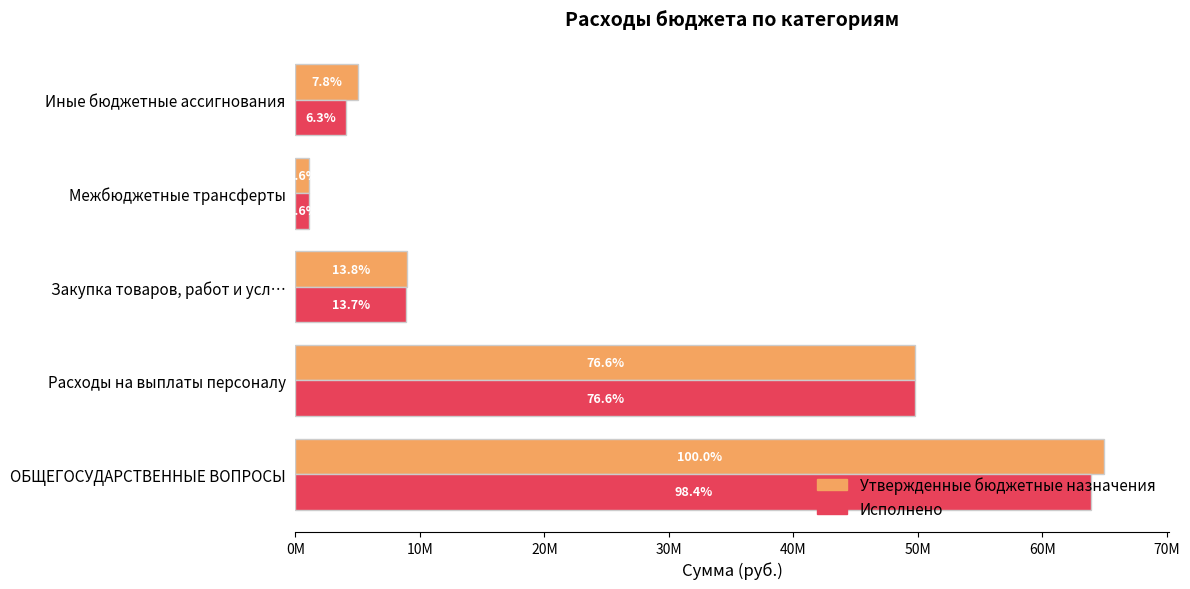

What are all the series names shown in the legend?

Утвержденные бюджетные назначения, Исполнено